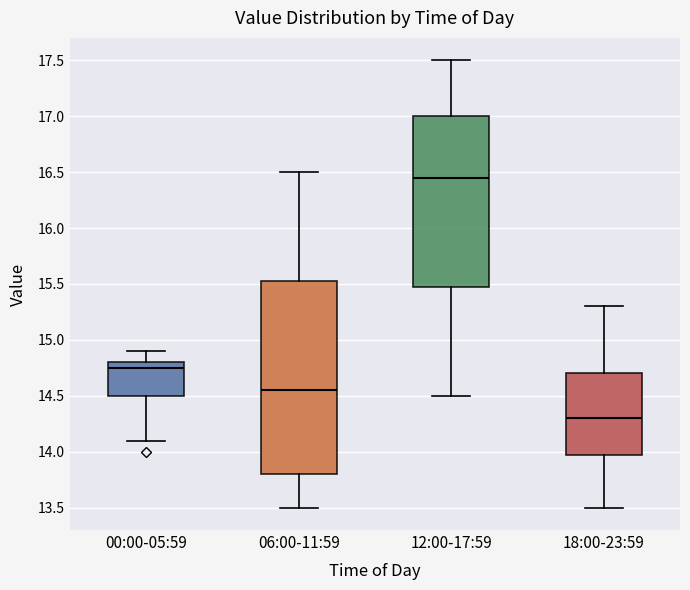

Comparing the boxes themselves (not the whiskers), which one is the tallest?

06:00-11:59